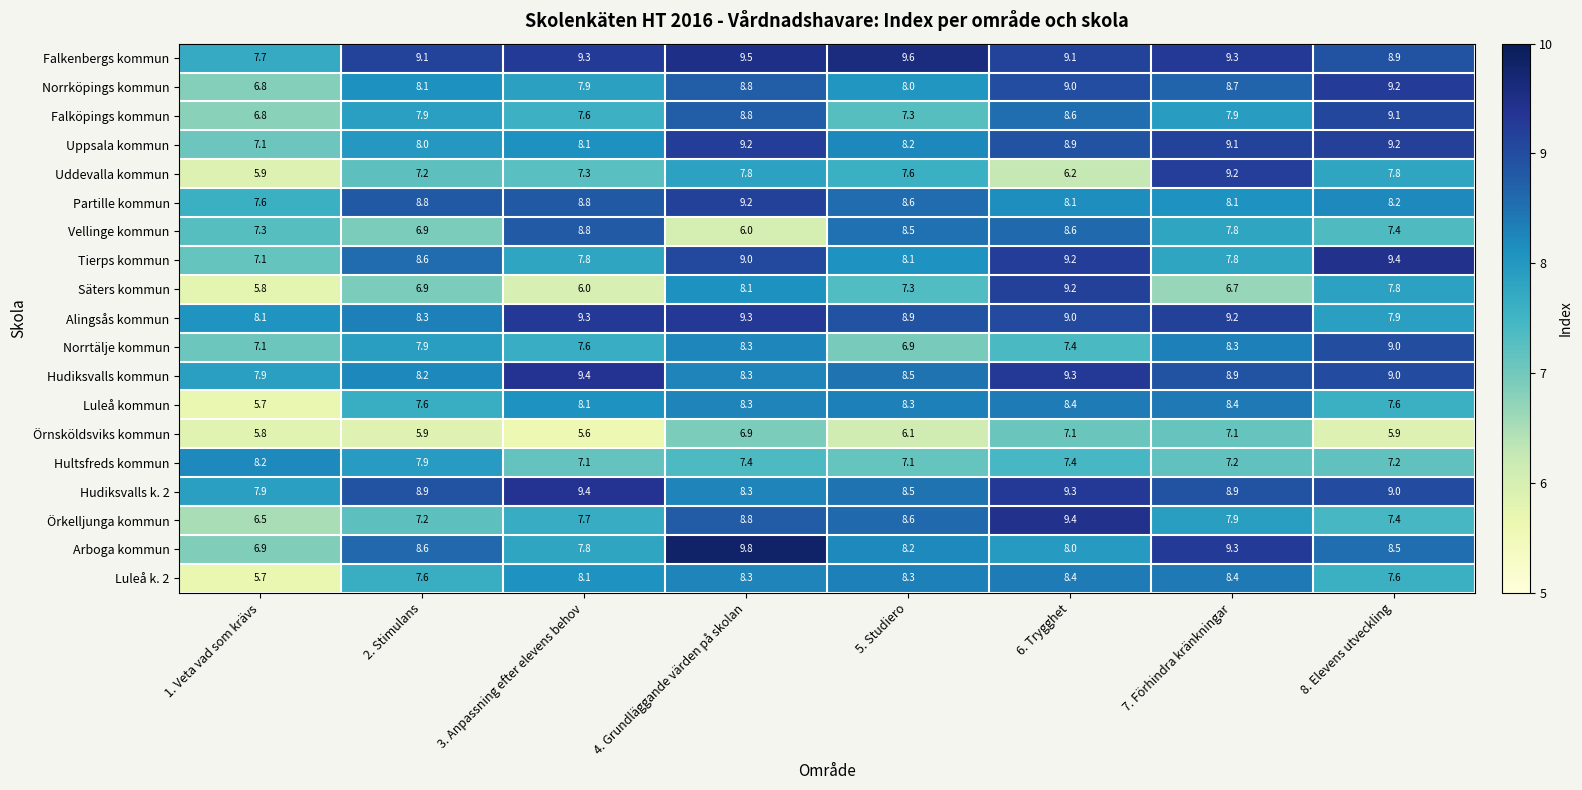

True or false: Luleå kommun has a value of 8.1 at 3. Anpassning efter elevens behov.

True